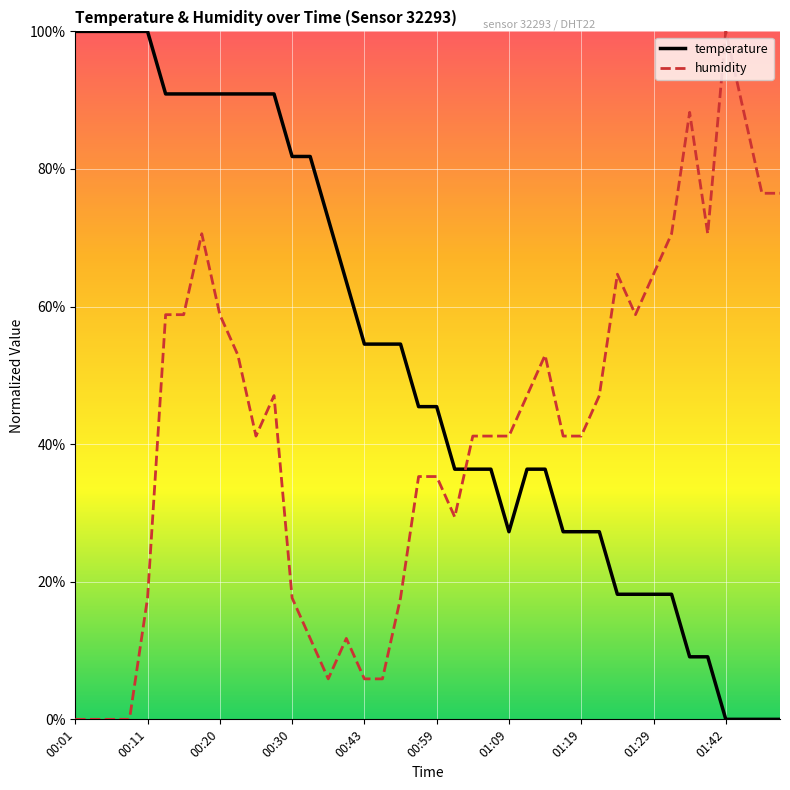

What is the maximum value shown in the chart?

100.0